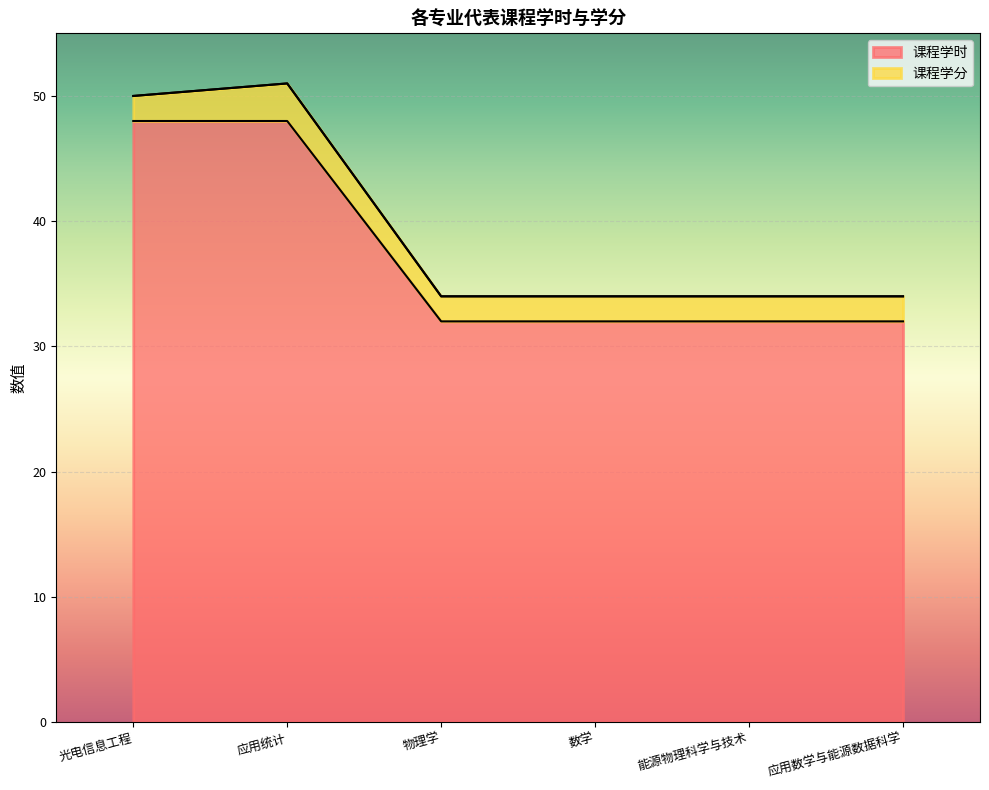

List the labels in order of value, smallest first.

物理学, 数学, 能源物理科学与技术, 应用数学与能源数据科学, 光电信息工程, 应用统计